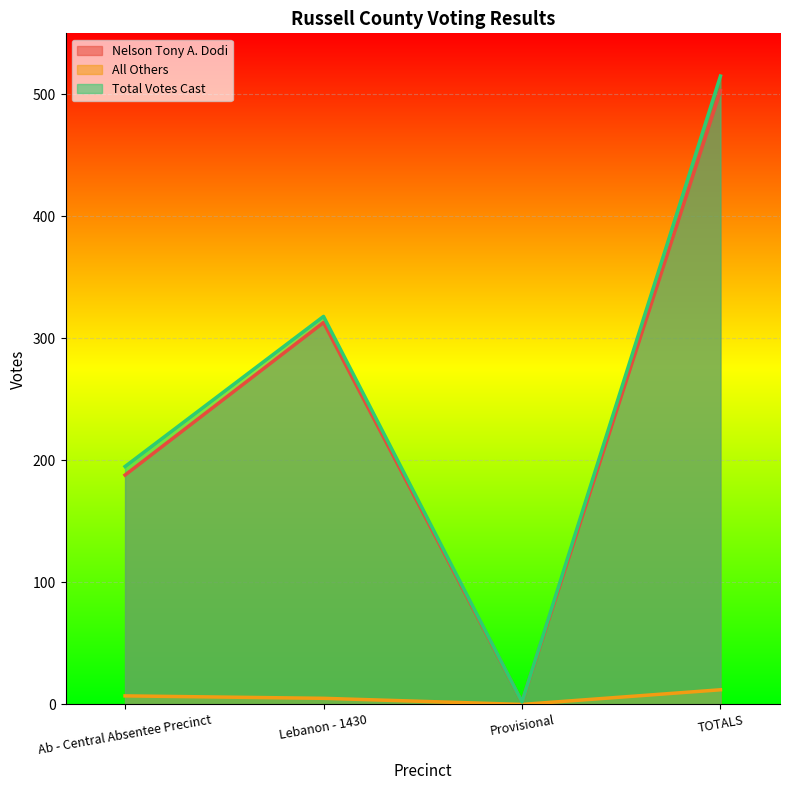

True or false: All Others and Nelson Tony A. Dodi intersect in this chart.

False